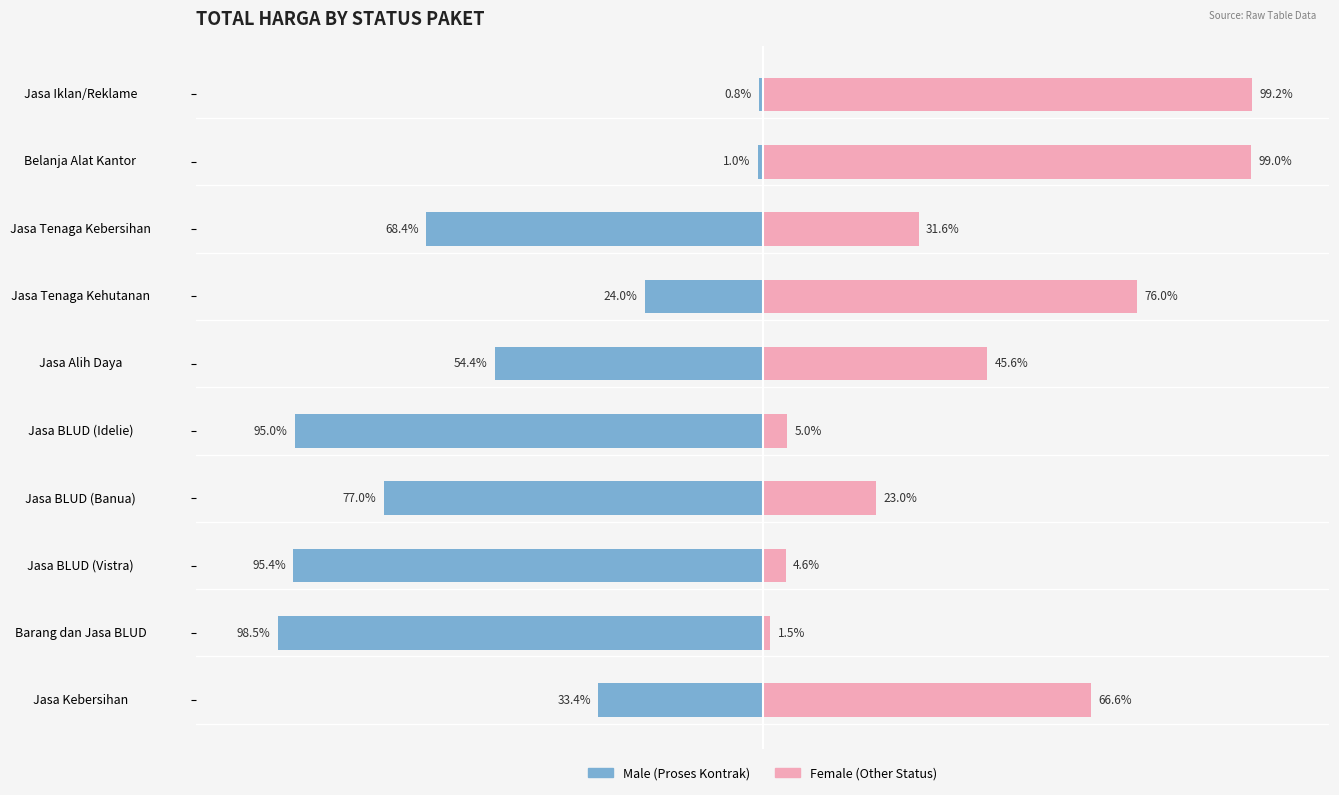

Does the chart contain any negative values?

Yes